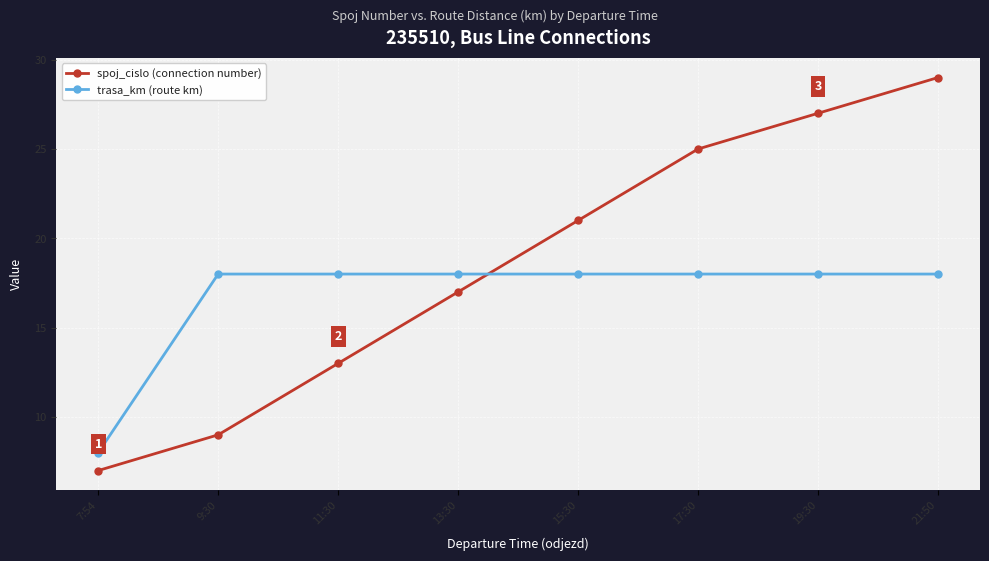

Which series has the largest range (max minus min)?

spoj_cislo (connection number)